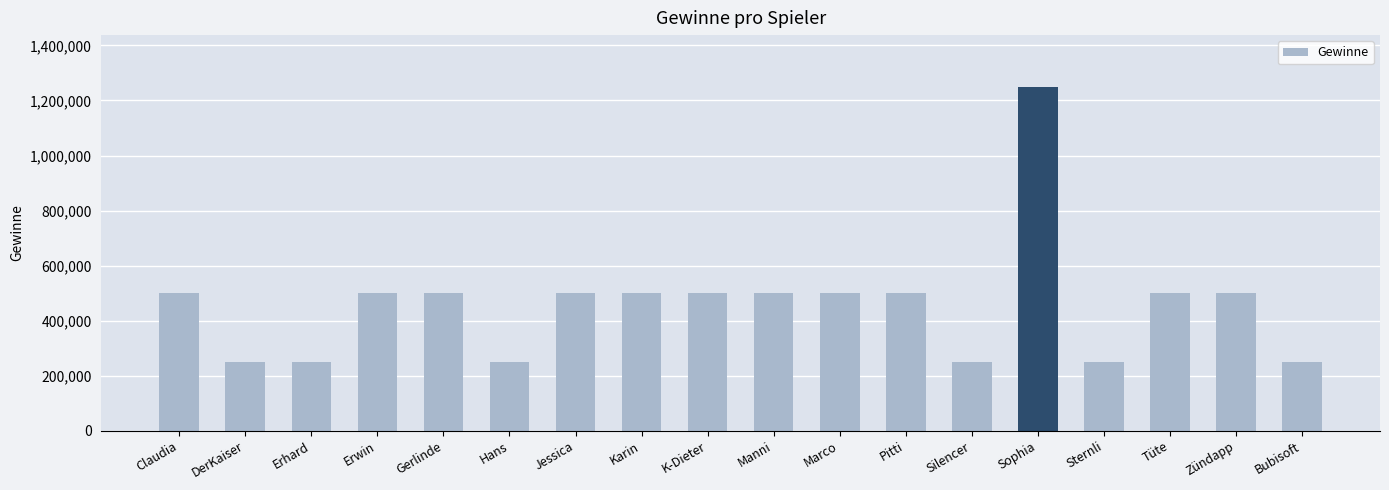

What is the label of the 12th bar from the right?

Jessica